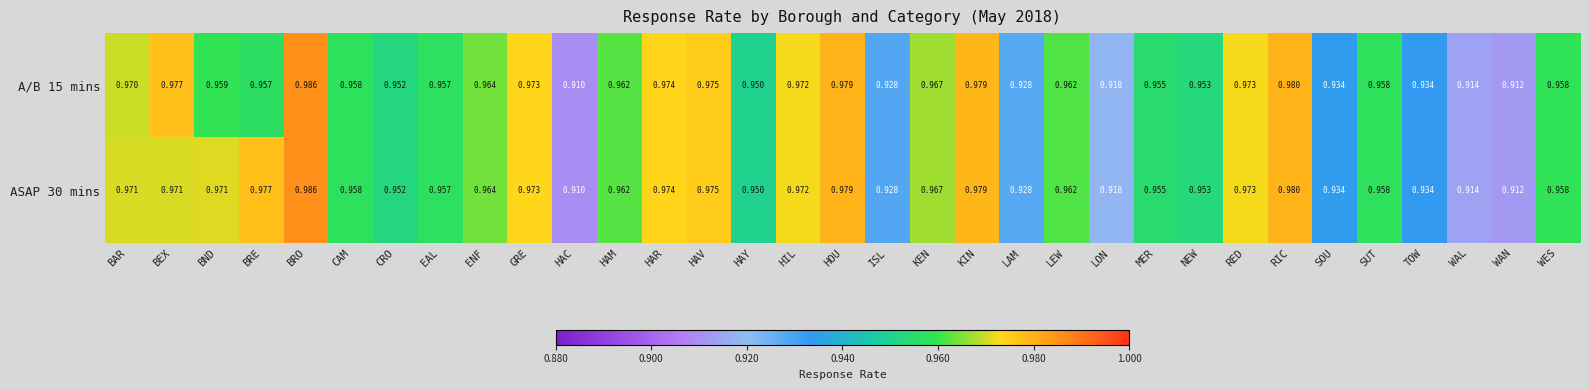

At which label does A/B 15 mins reach its minimum?

HAC